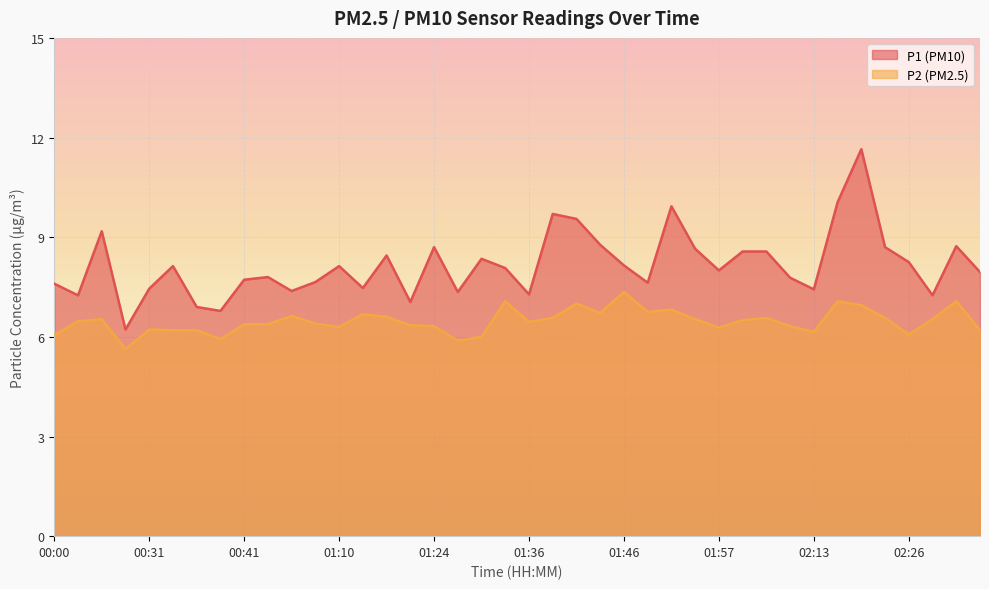

What is the maximum value shown in the chart?

11.7